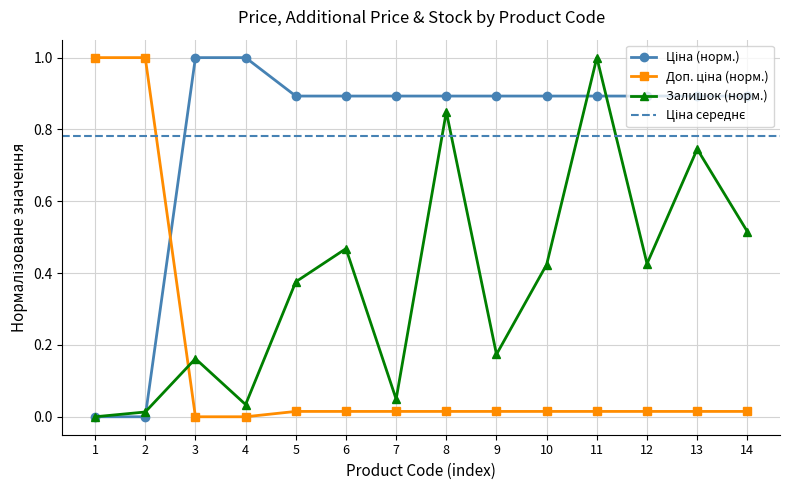

What is the difference between the maximum and second lowest values in the Ціна series?

1.0